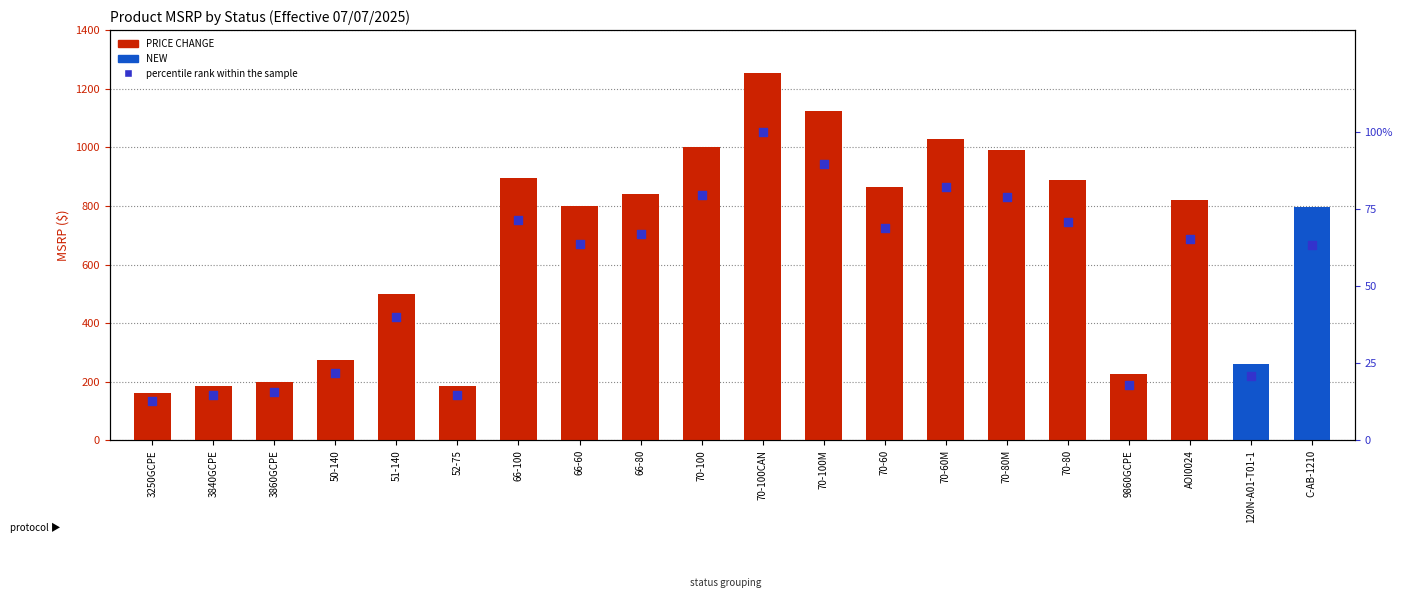

Between 9860GCPE and 70-100M, which is larger?

70-100M